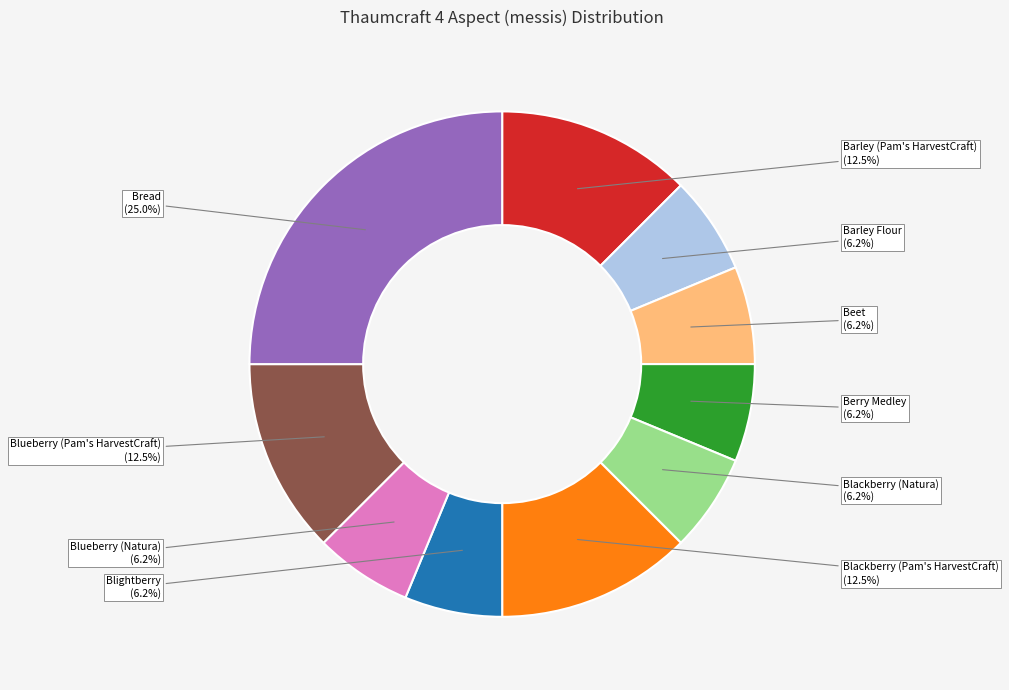

Does Blueberry (Natura) represent more than half of the total?

No